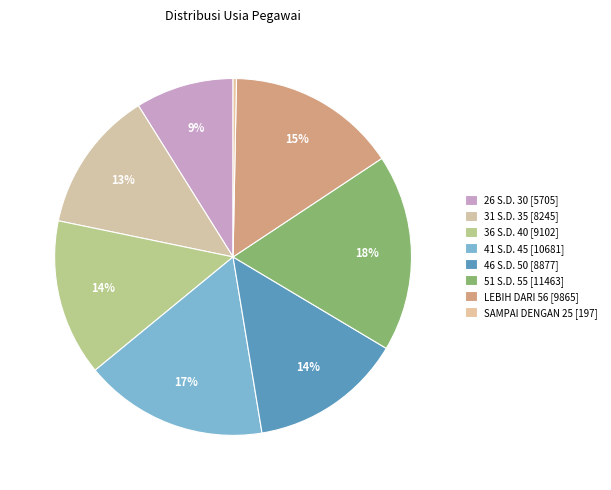

To the nearest percent, what is the combined percentage of SAMPAI DENGAN 25 and 46 S.D. 50?

14%